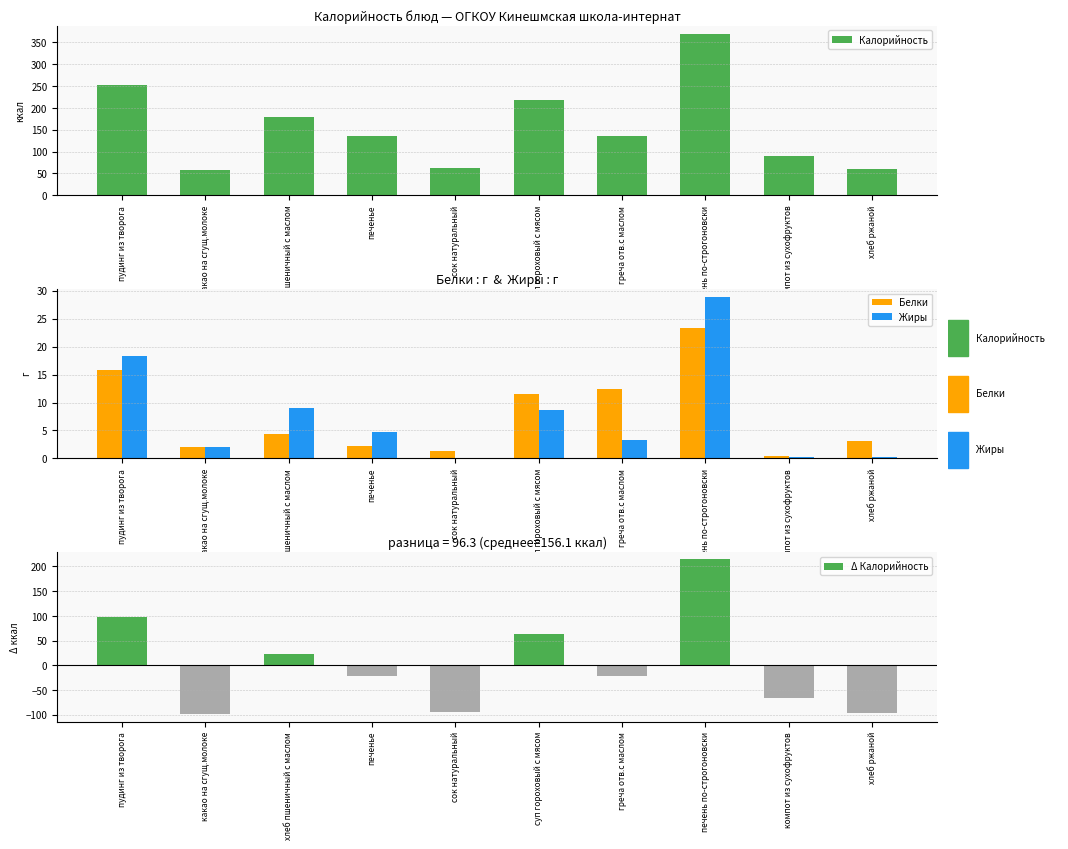

Count the number of categories in the chart.

10